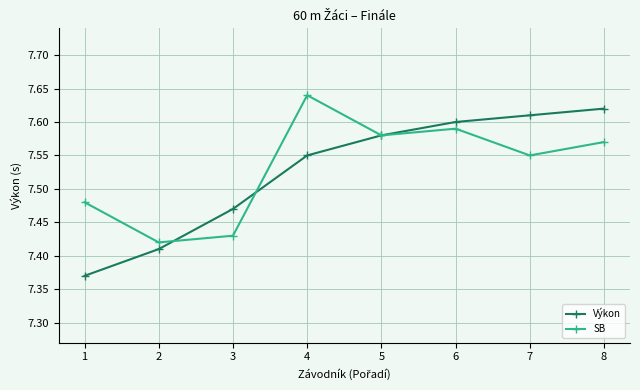

What is the difference between the maximum and minimum values in the SB series?

0.2